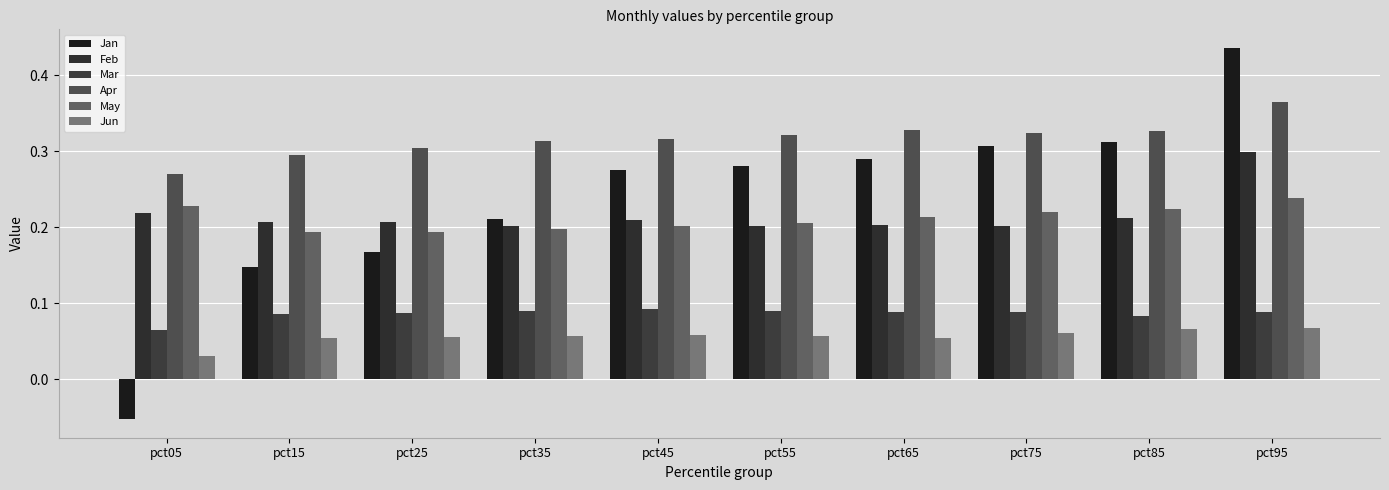

What is the total value across all series at pct15?

1.0